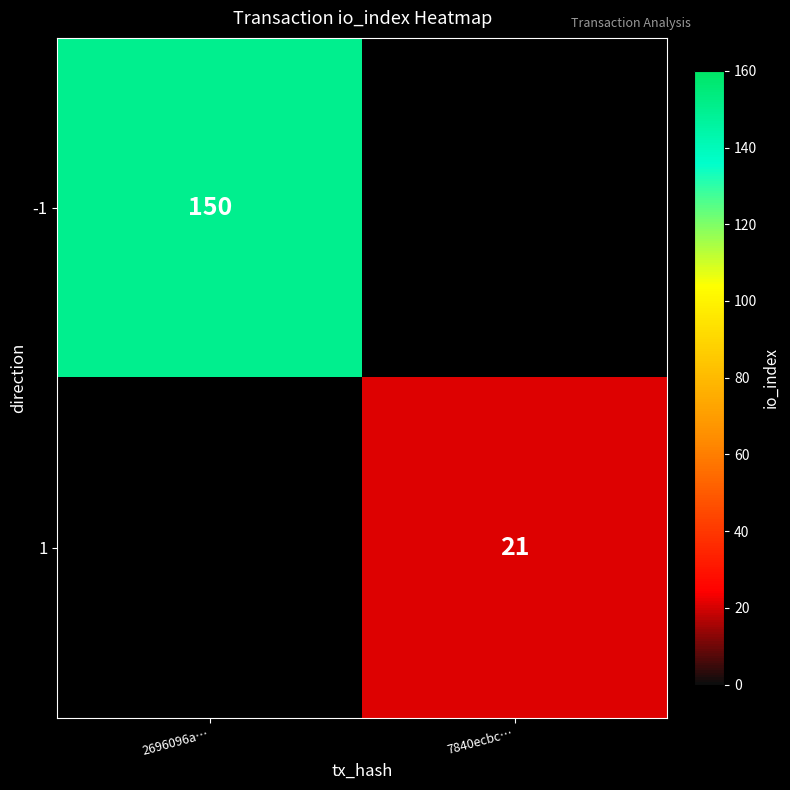

At how many categories does at least one series exceed 139?

1